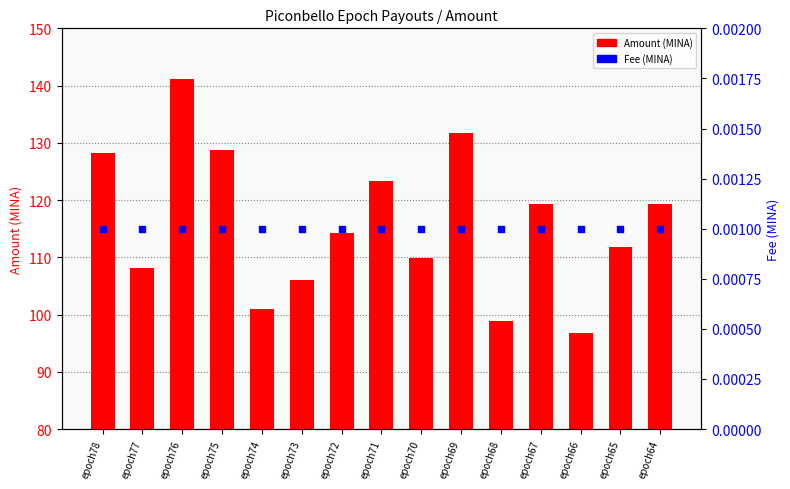

Which series has the largest total across all categories?

Amount (MINA)